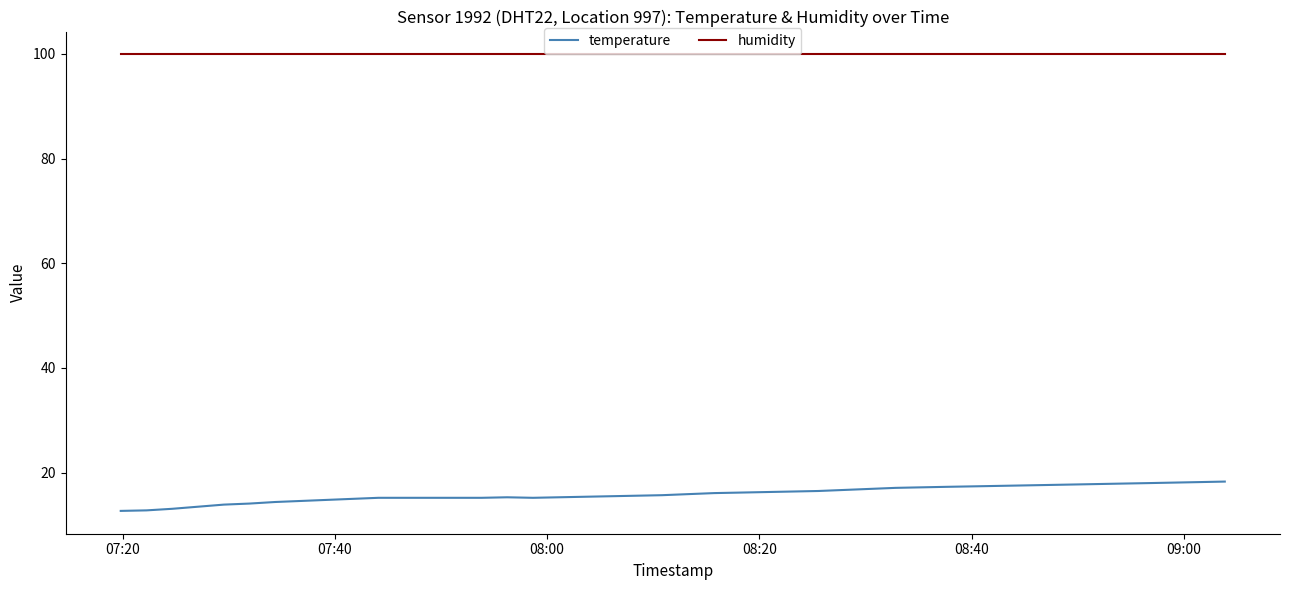

True or false: humidity and temperature intersect in this chart.

False